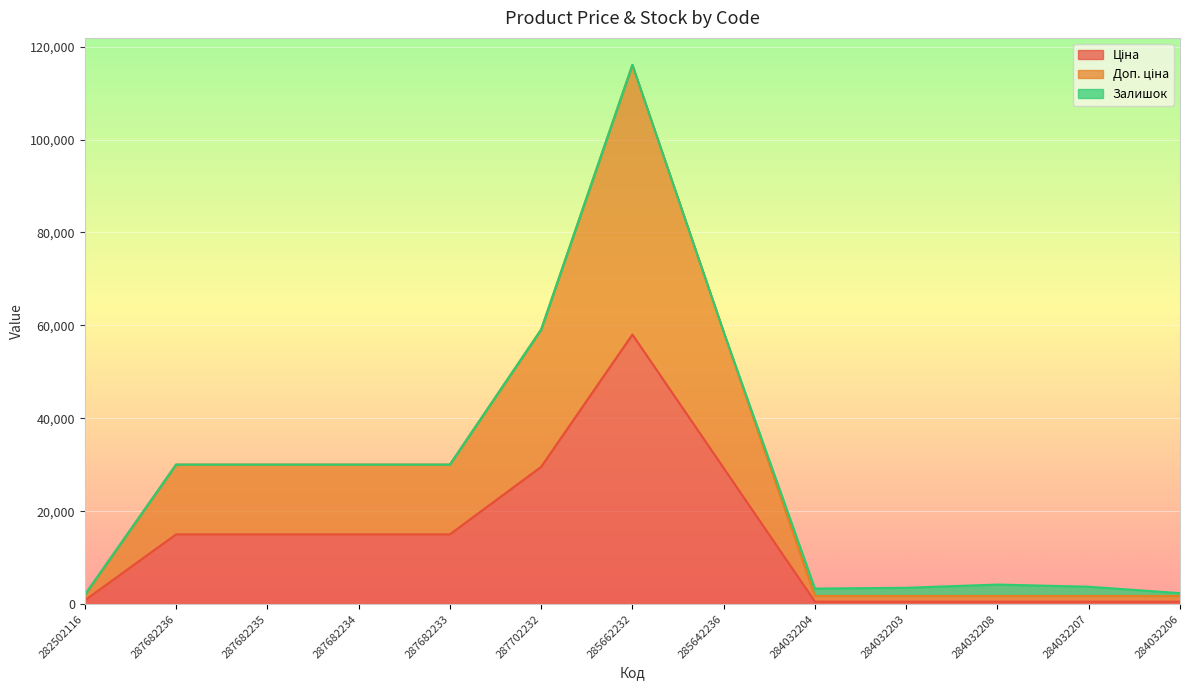

What is the total value across all series at 287702232?

59097.9